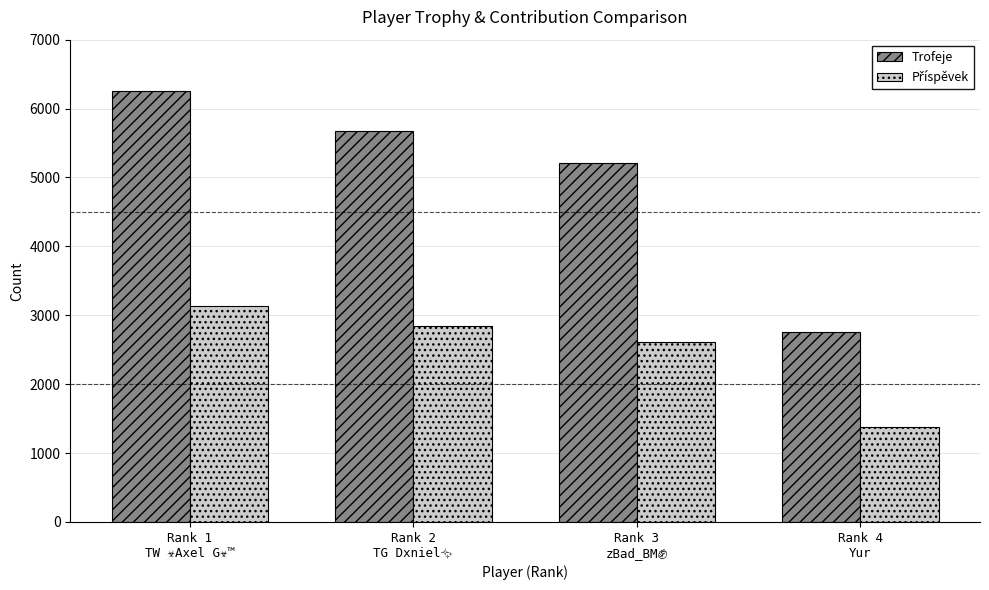

What is the lowest value of the Trofeje series?

2755